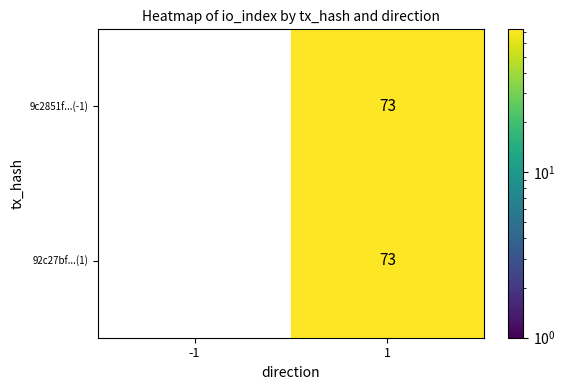

What is the maximum value shown in the chart?

73.0